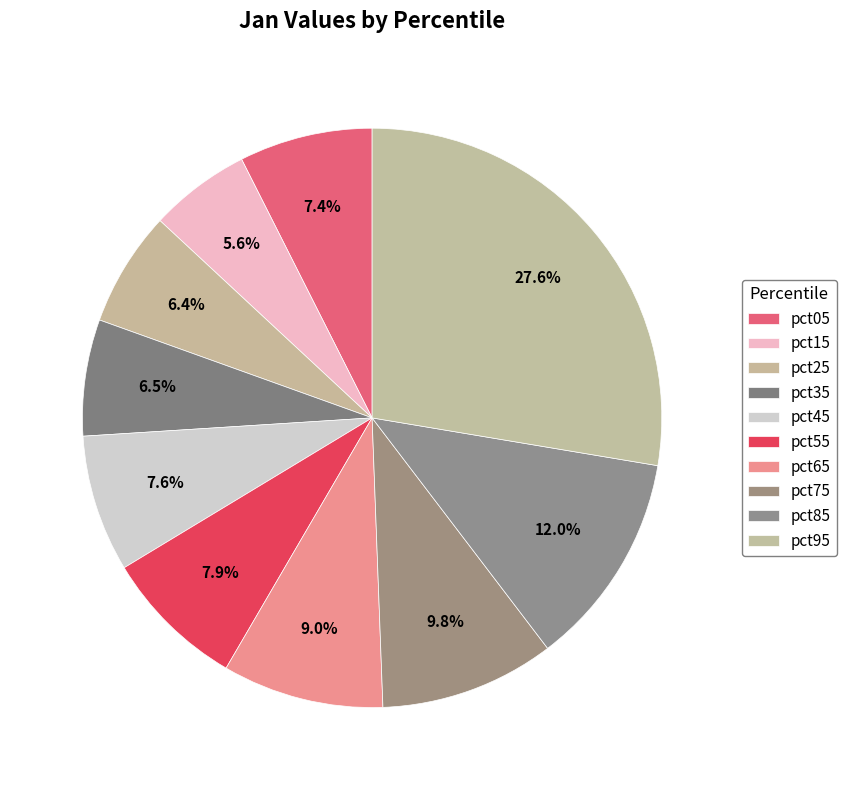

How many slices are in this pie chart?

10